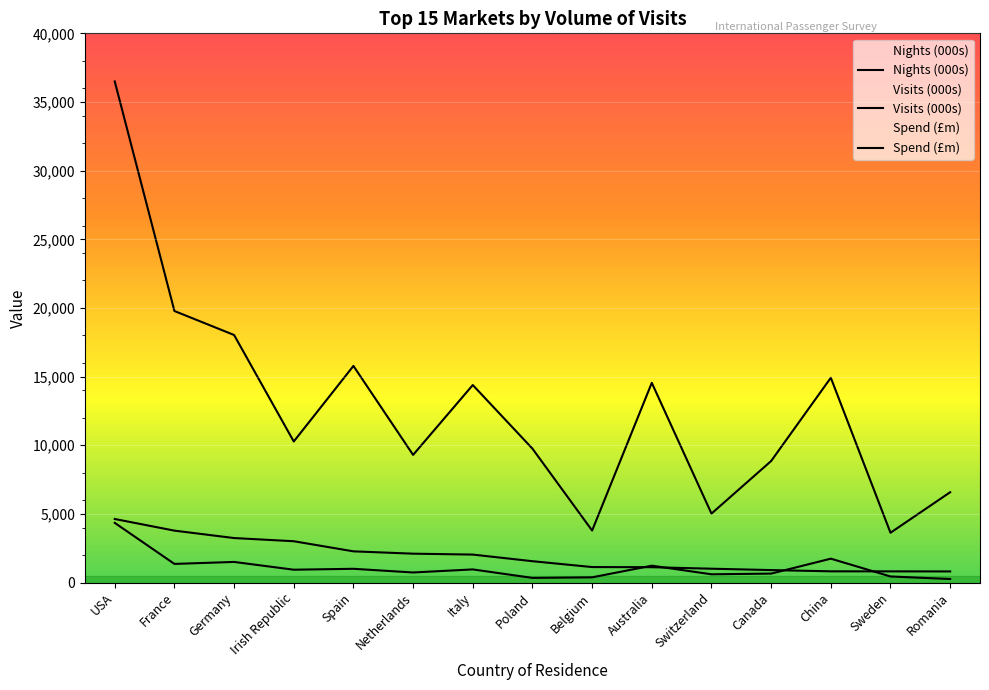

Where do Visits (000s) and Spend (£m) first cross each other?

Belgium and Australia